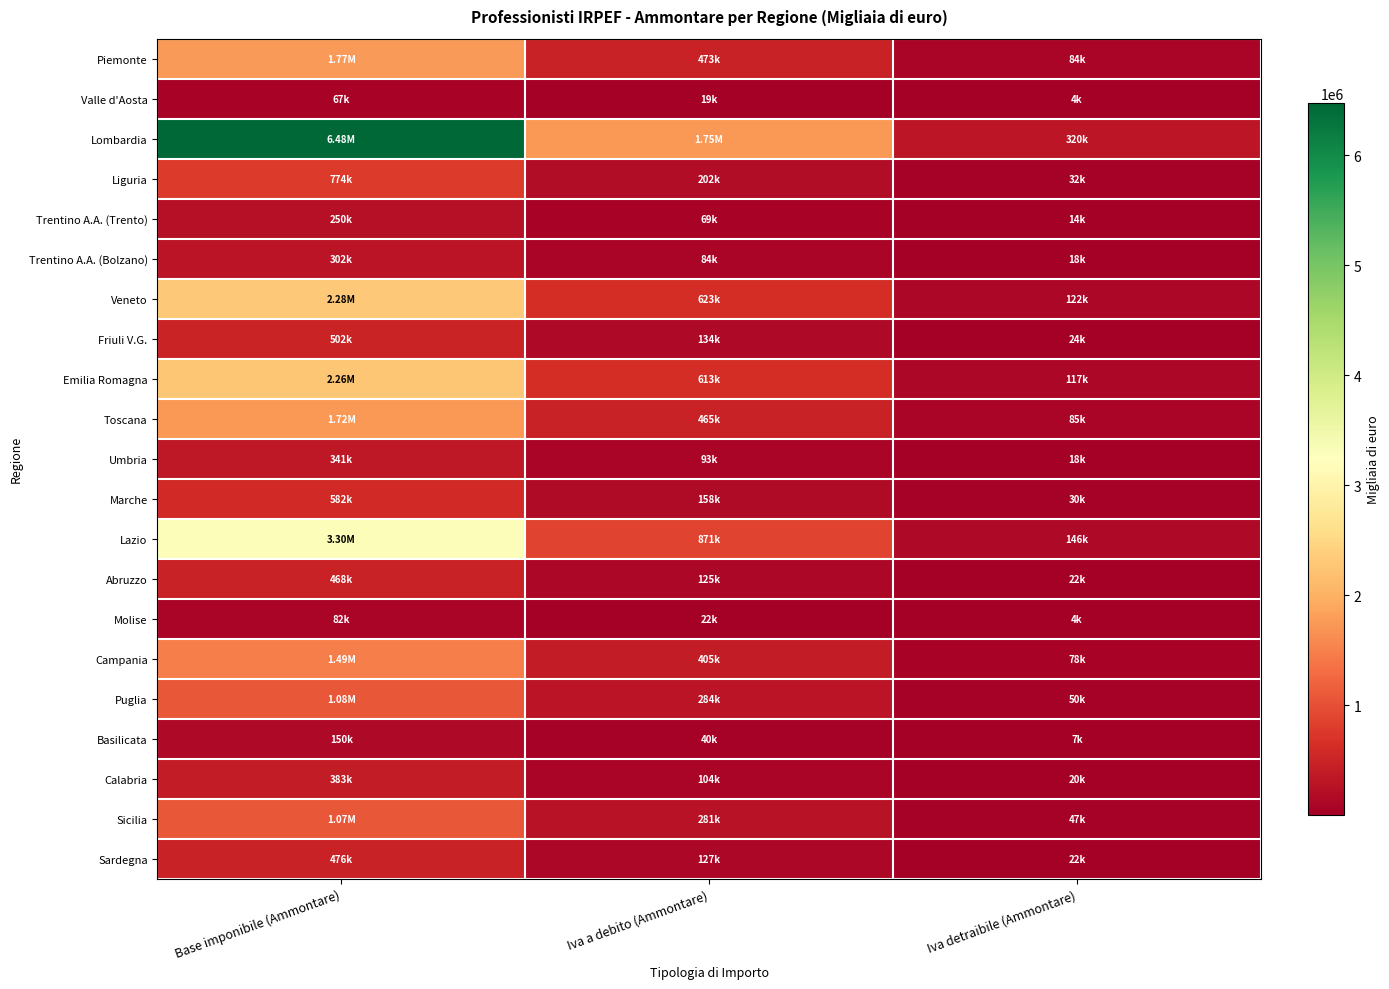

Which series has the largest total across all categories?

Lombardia